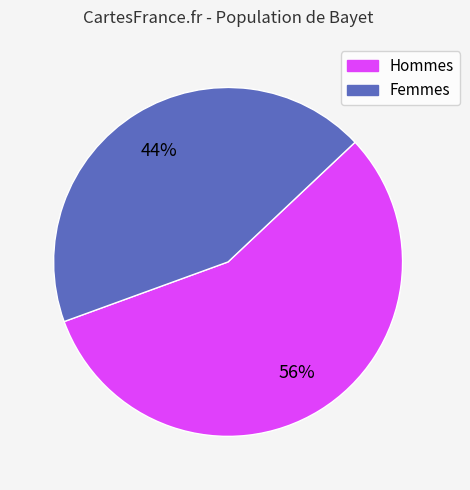

To the nearest percent, what is the average slice percentage?

50%